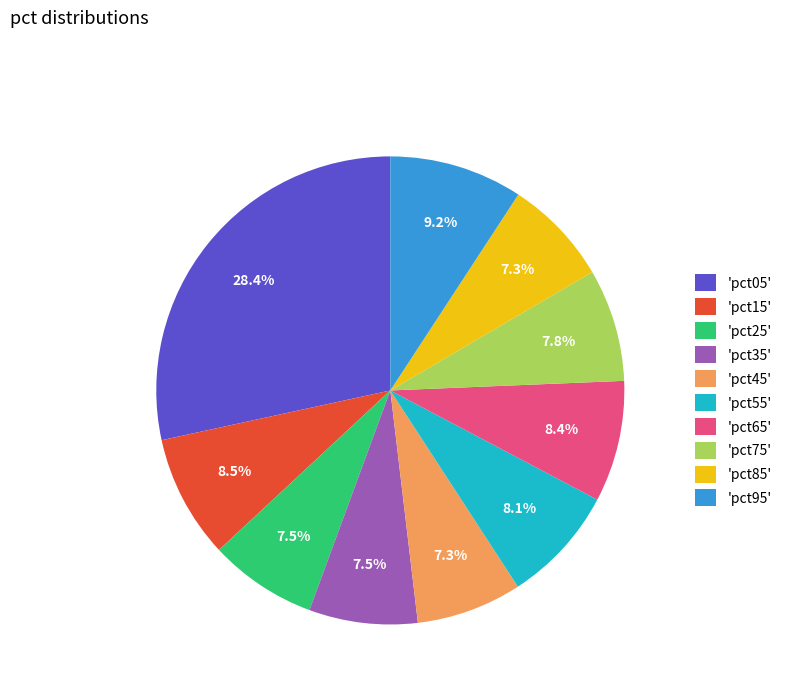

How many segments does this pie chart have?

10